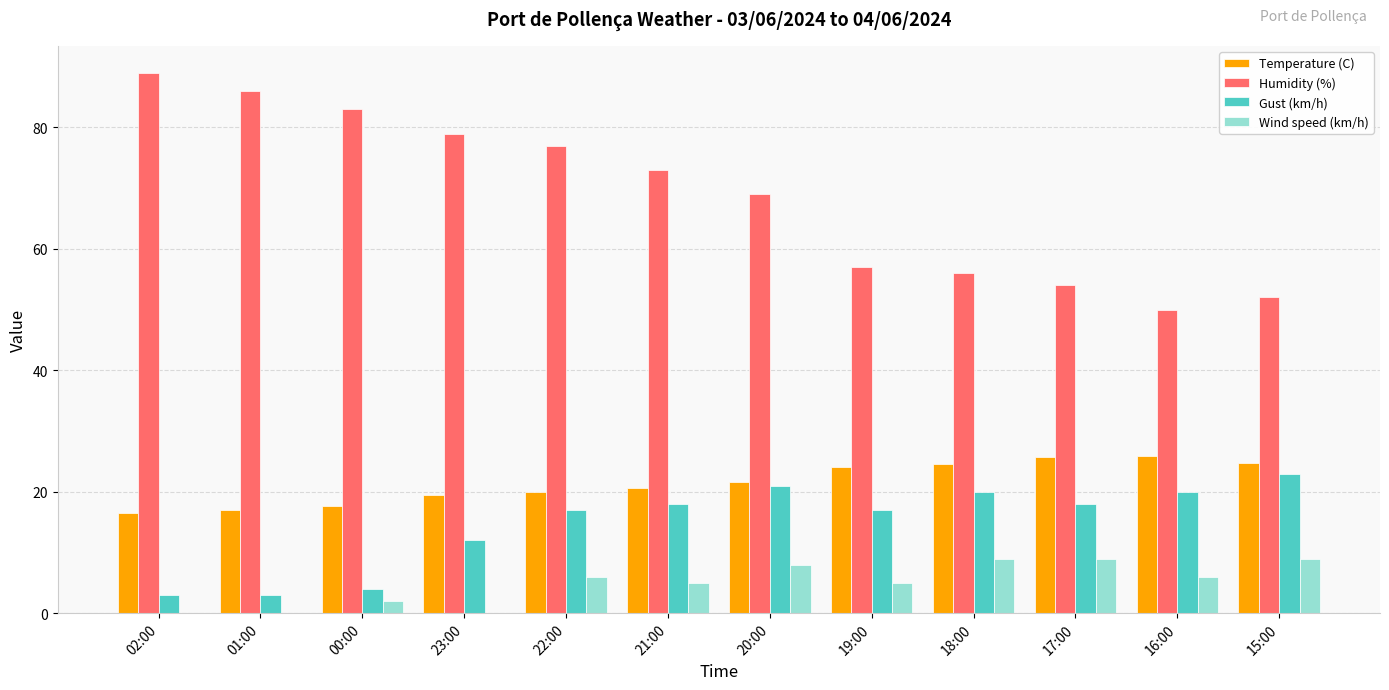

What is the sum of the Gust (km/h) values at 22:00 and 16:00?

37.0